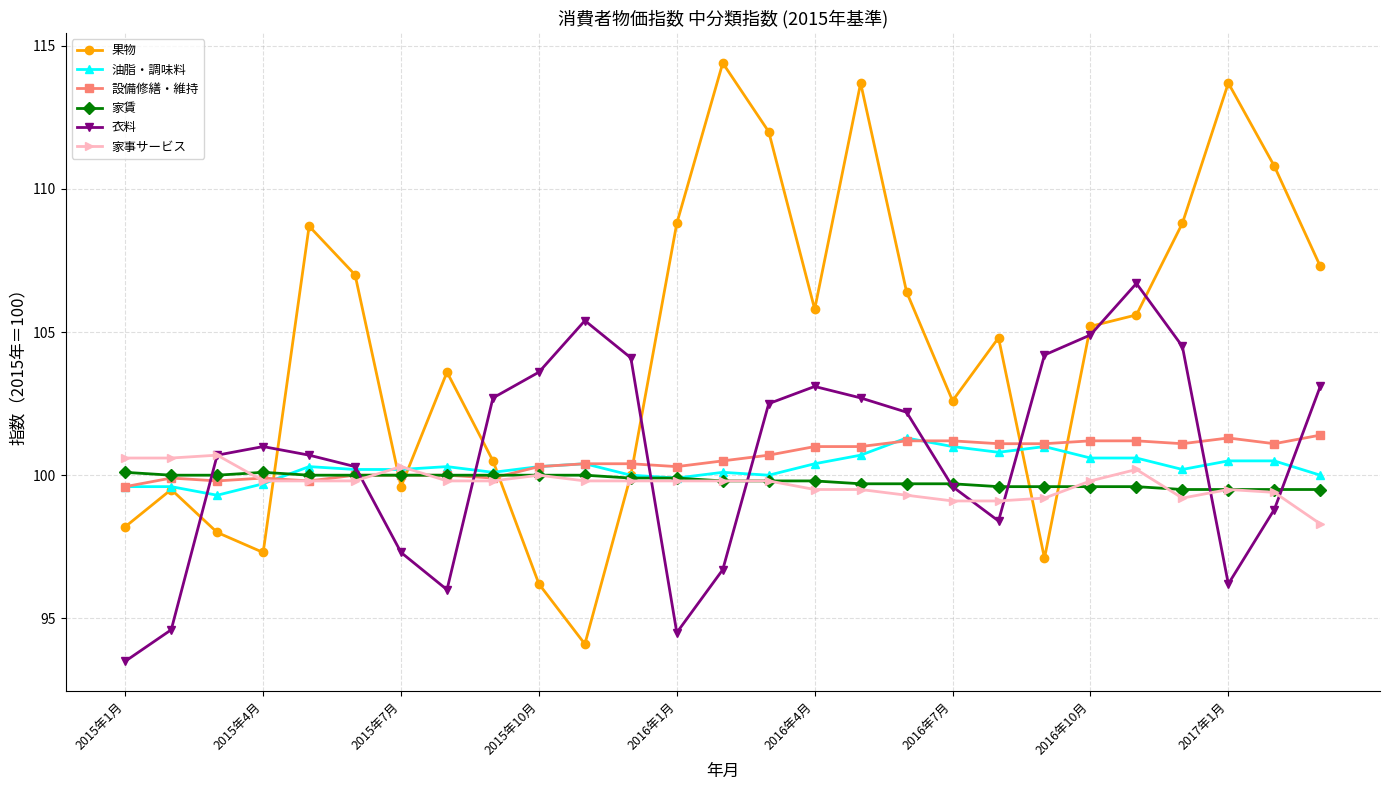

True or false: 設備修繕・維持 has more than 1 interior local peaks.

True